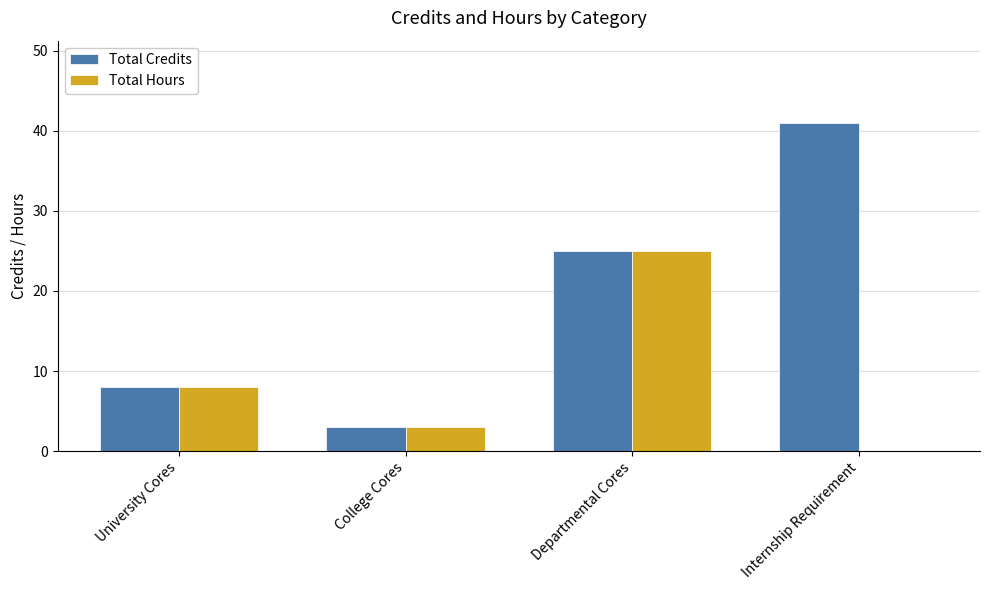

How many groups of bars are there?

4